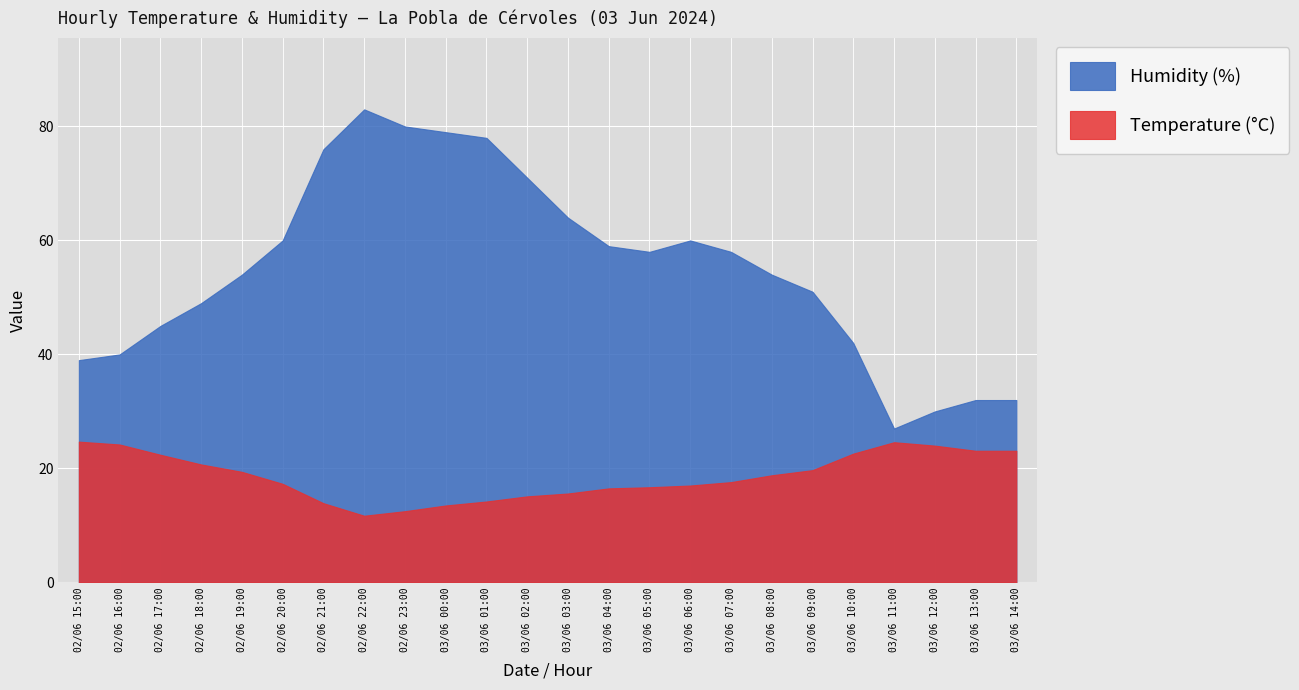

How many values in the Temperature (°C) series are below 18?

12